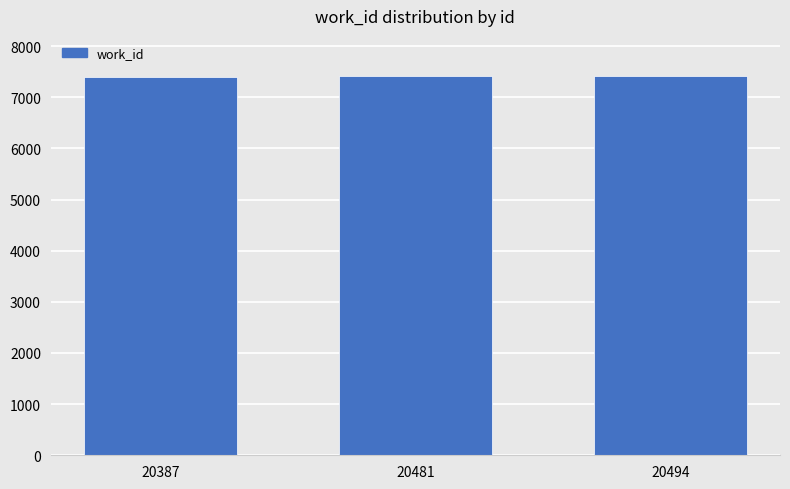

What is the value of the 1st bar from the left?

7399